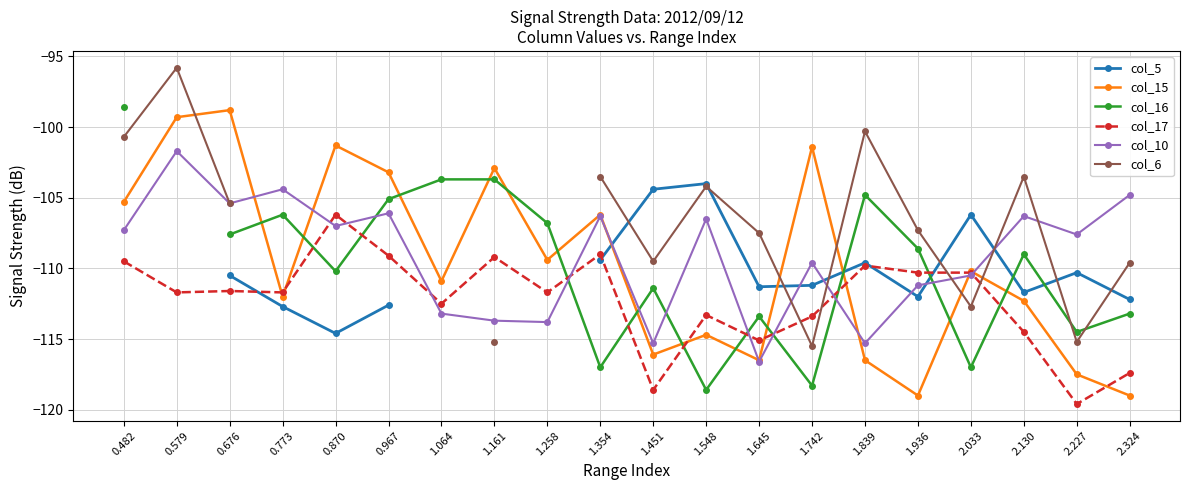

True or false: col_6 has a value of -39.9 at 1.645.

False